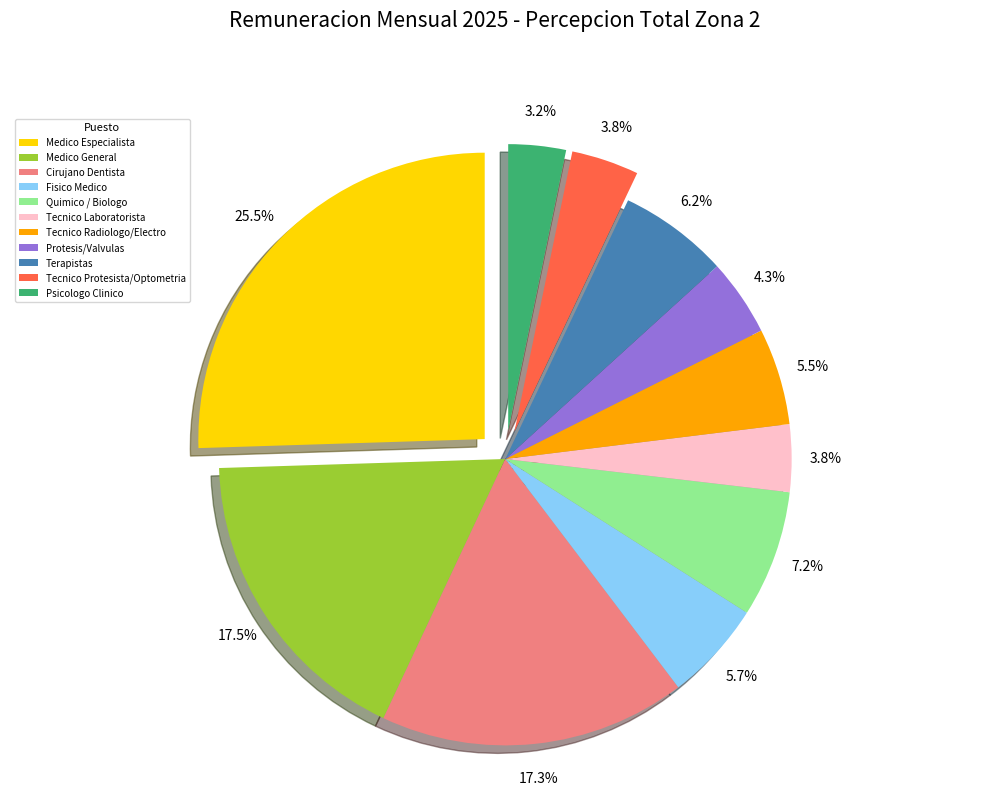

To the nearest percent, what is the difference between the largest and smallest slice percentages?

22%